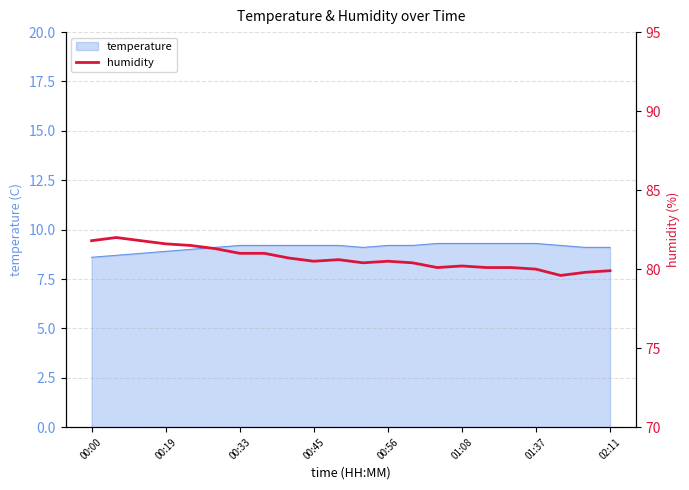

True or false: temperature has a value of 14.3 at 02:11.

False